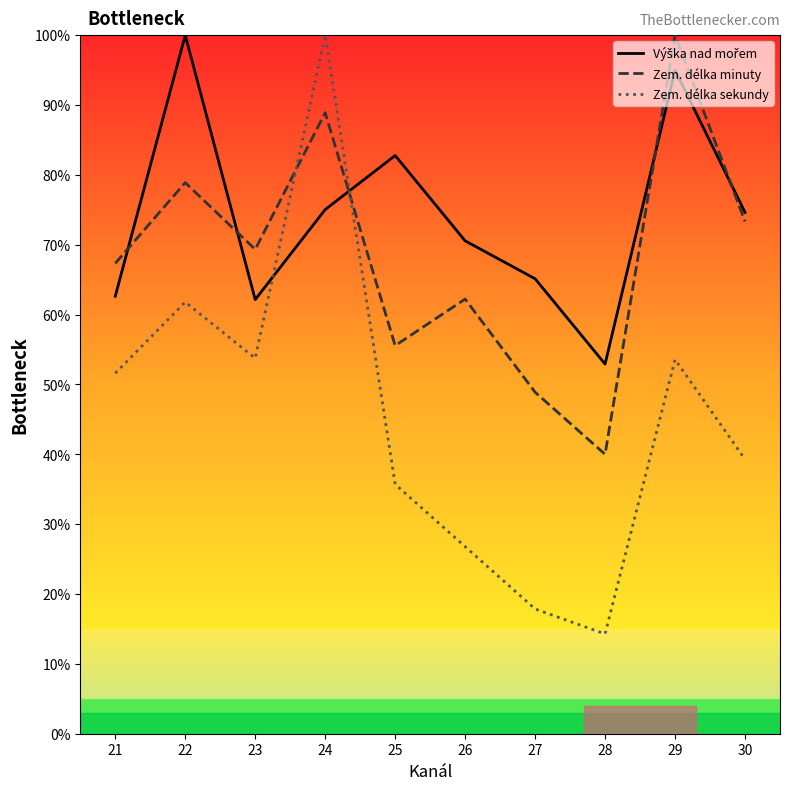

Does the chart display data point markers on the line(s)?

No